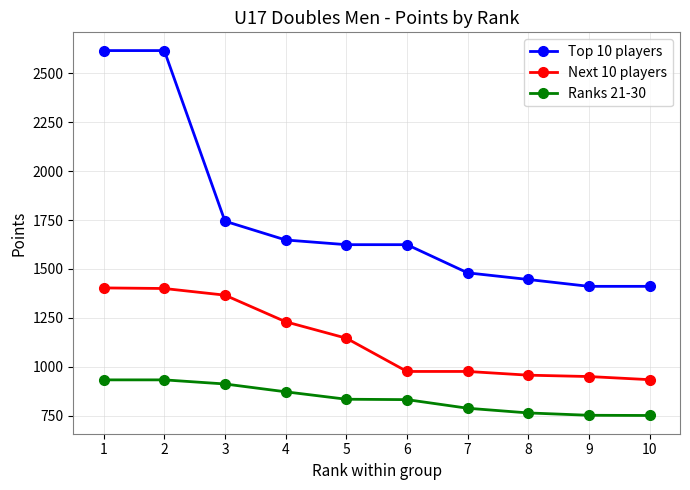

What is the highest value of the Next 10 players series?

1403